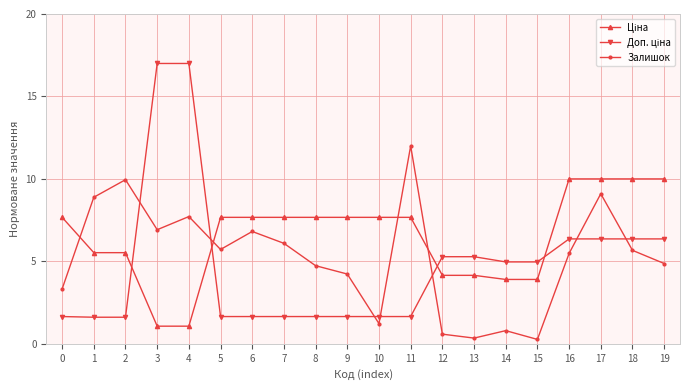

What is the smallest value displayed?

0.3